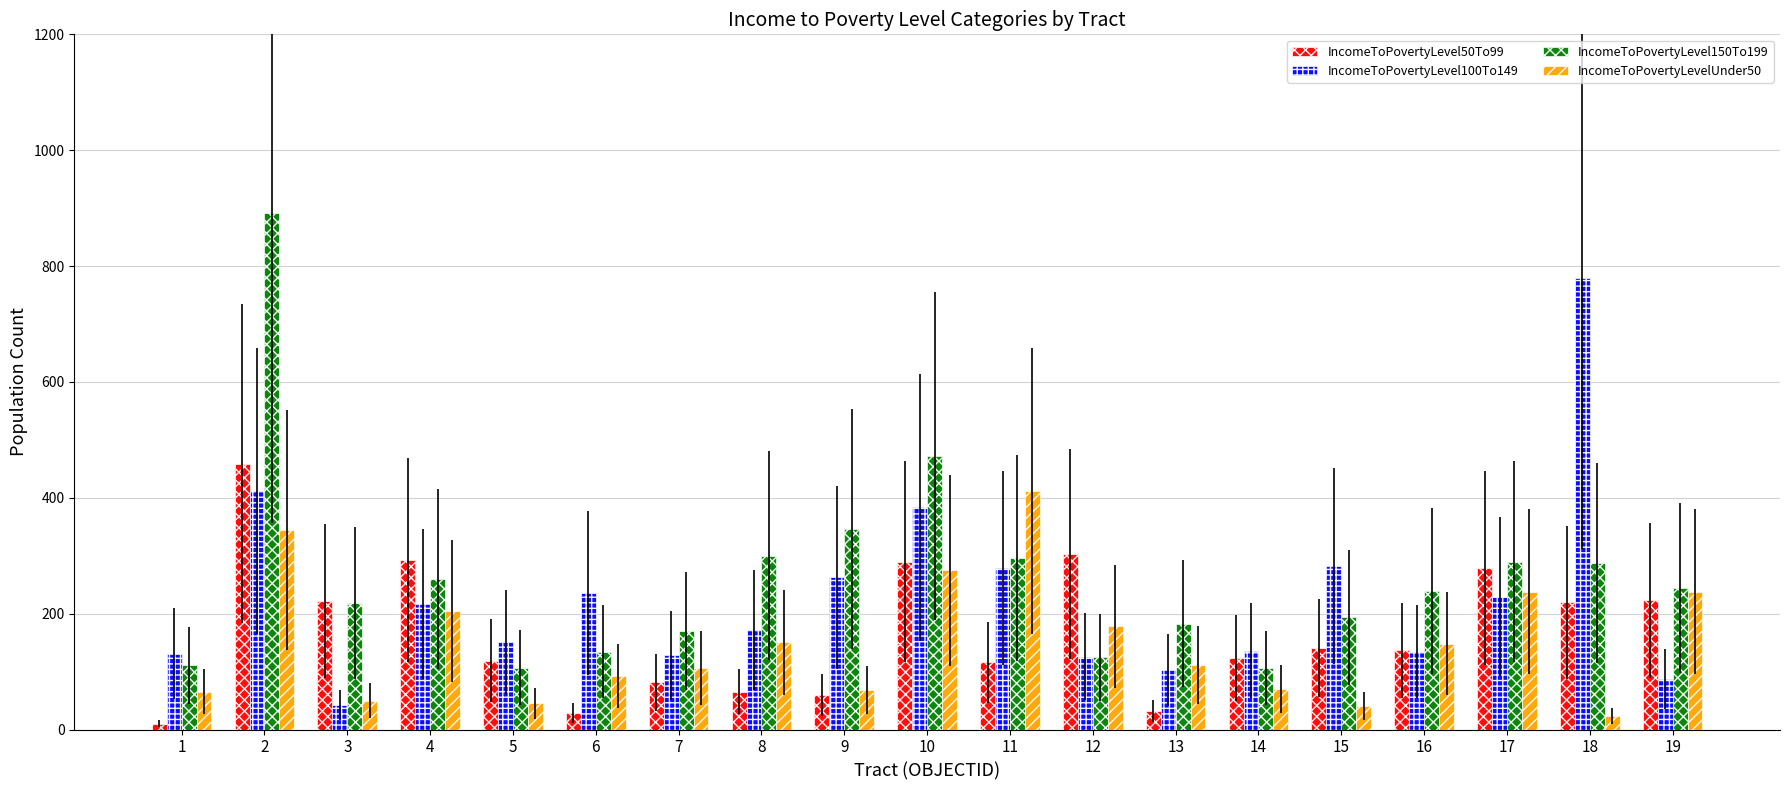

What is the average value of the IncomeToPovertyLevel150To199 series?

262